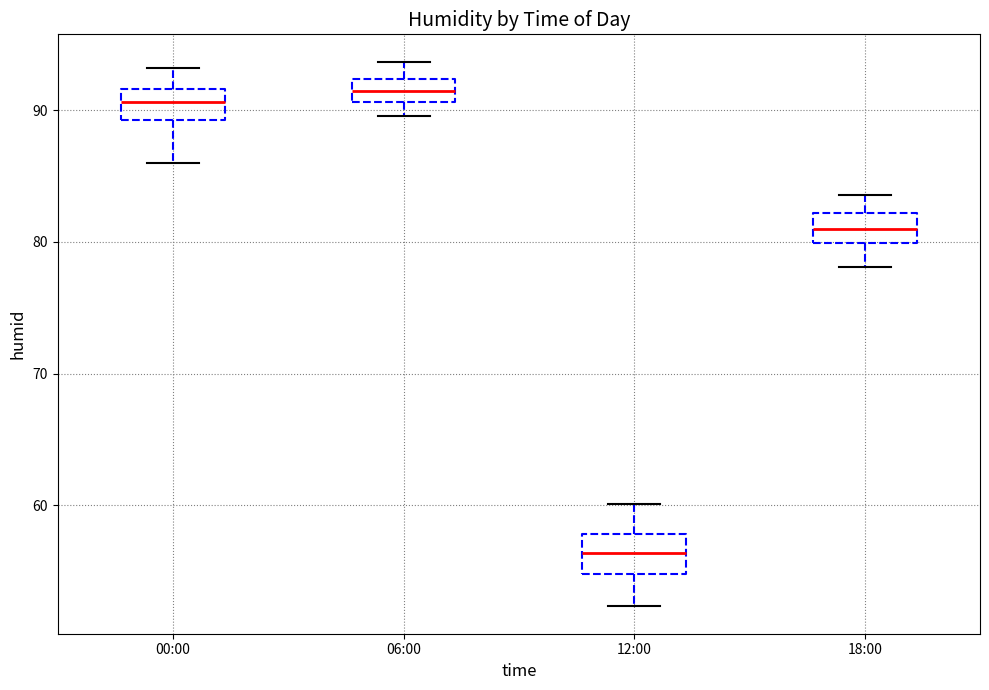

Reading left to right, transcribe this box plot: for each box, give where its median line is, the range the box spans, and where its two whiskers end, as read against the y-axis. The values are not printed on the chart, so give them approximately, as read against the axis.

00:00: median 91, box 89 to 92, whiskers 86 to 93
06:00: median 91 (inside the box), box 91 to 92, whiskers 90 to 94
12:00: median 56, box 55 to 58, whiskers 52 to 60
18:00: median 81, box 80 to 82, whiskers 78 to 84